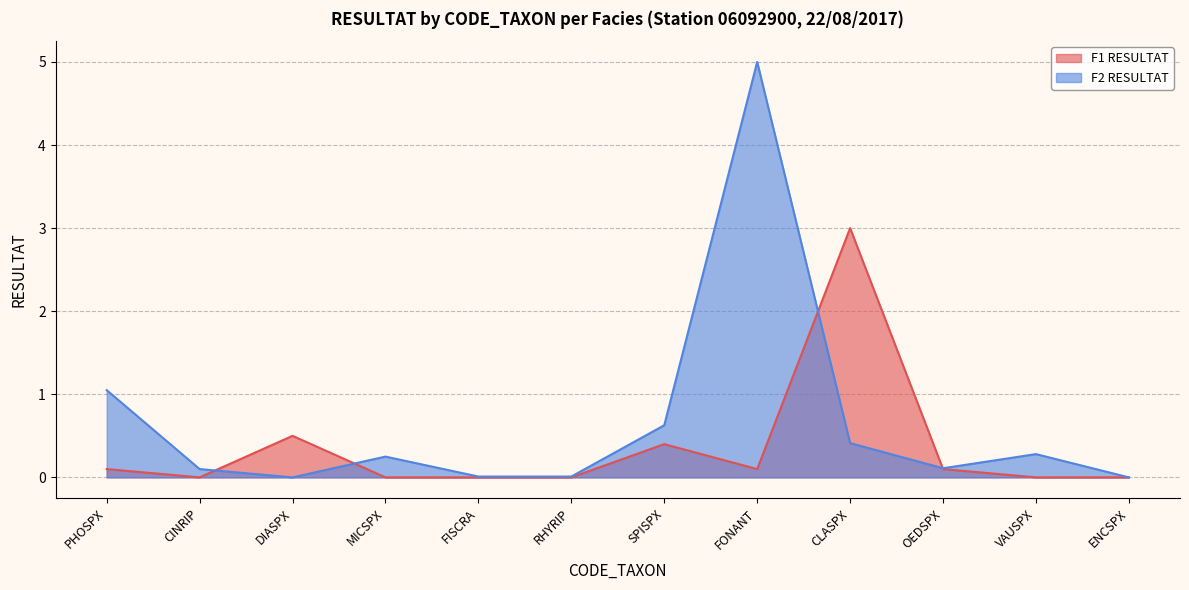

How many values in F1 RESULTAT are above zero?

7